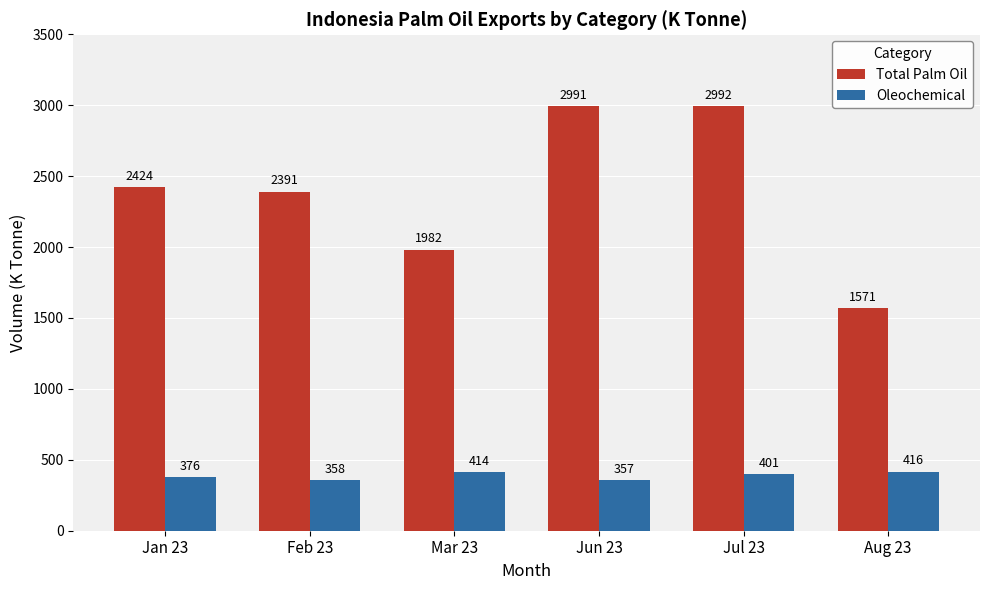

Reading right to left, list all the values displayed in this chart.

Total Palm Oil: Aug 23=1571	Jul 23=2992	Jun 23=2991	Mar 23=1982	Feb 23=2391	Jan 23=2424
Oleochemical: Aug 23=416	Jul 23=401	Jun 23=357	Mar 23=414	Feb 23=358	Jan 23=376